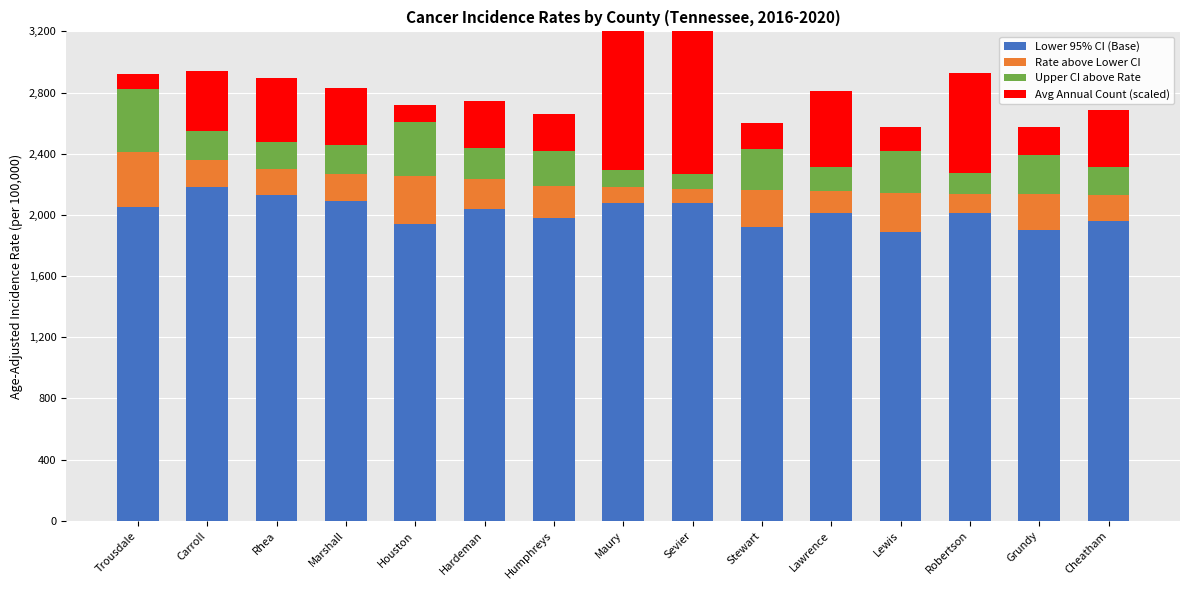

What is the difference between the maximum and minimum values in the Rate above Lower CI series?

267.0